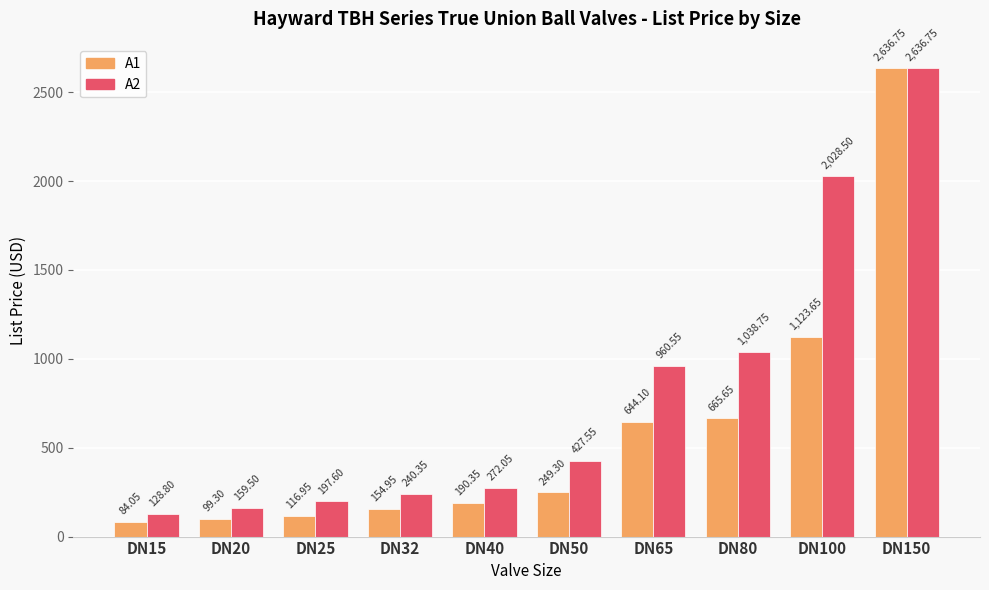

Are the bars horizontal?

No